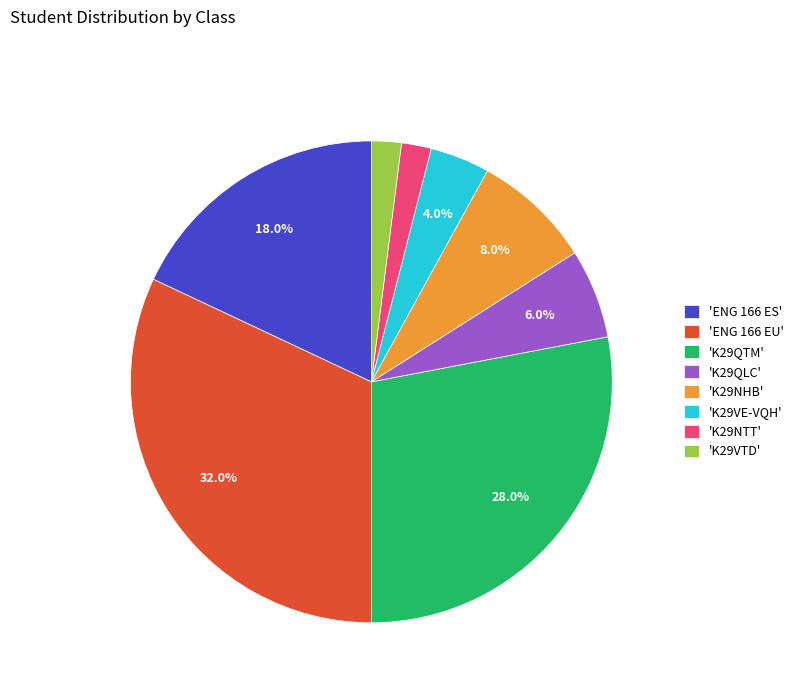

What is the largest slice in the pie chart?

'ENG 166 EU'